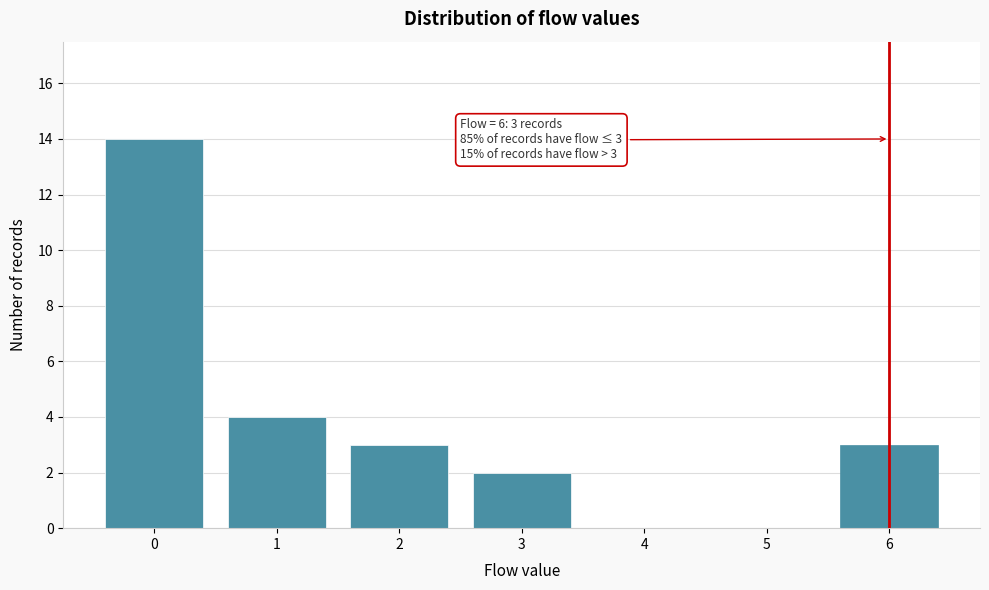

Reading left to right, what are all the values shown in this chart?

0=14	1=4	2=3	3=2	4=0	5=0	6=3